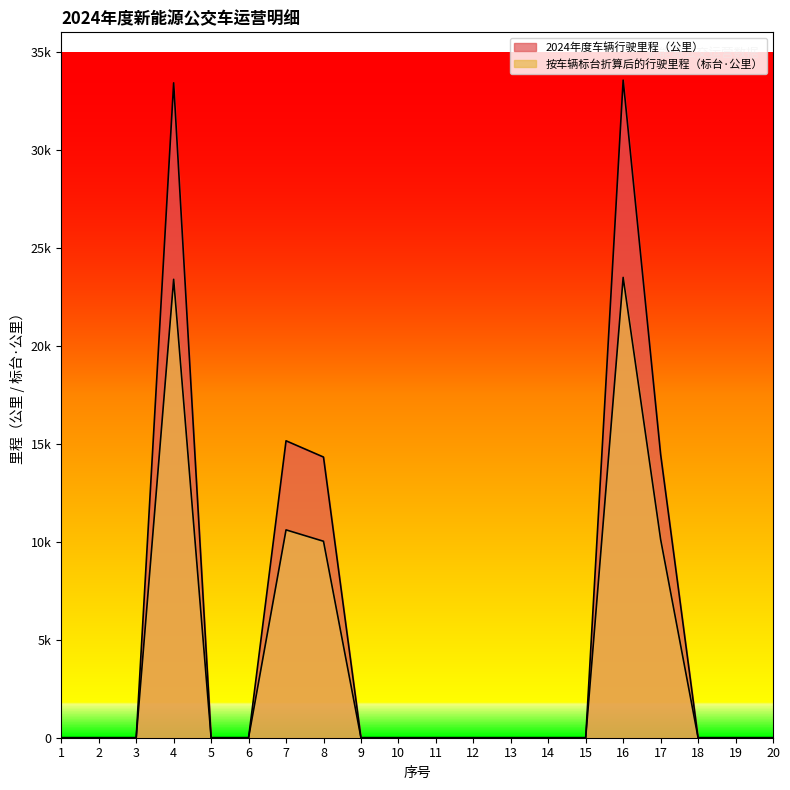

True or false: 2024年度车辆行驶里程（公里） and 按车辆标台折算后的行驶里程（标台·公里） cross at least once.

False